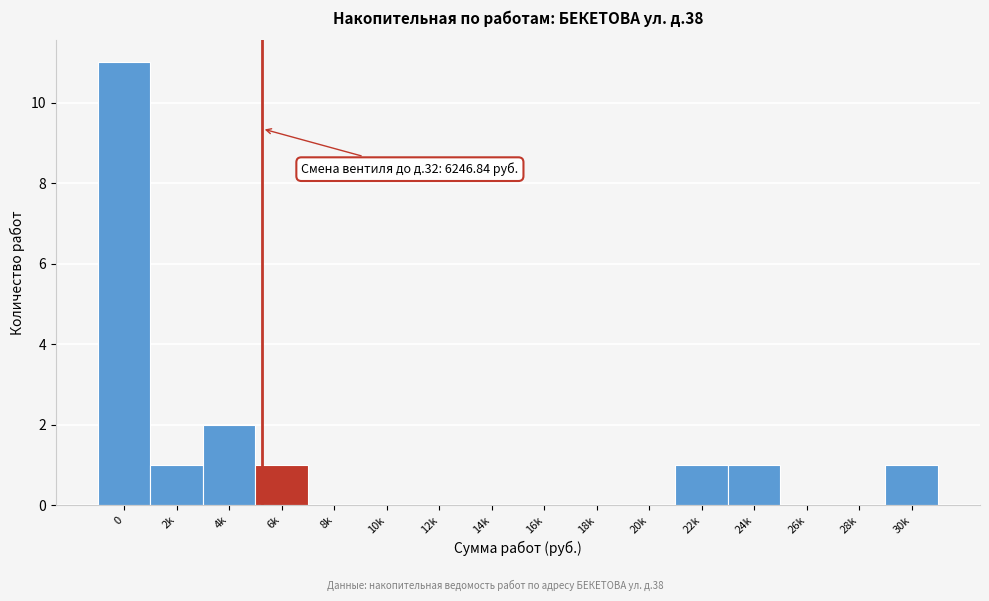

Reading left to right, what are all the values shown in this chart?

0=11	2k=1	4k=2	6k=1	8k=0	10k=0	12k=0	14k=0	16k=0	18k=0	20k=0	22k=1	24k=1	26k=0	28k=0	30k=1